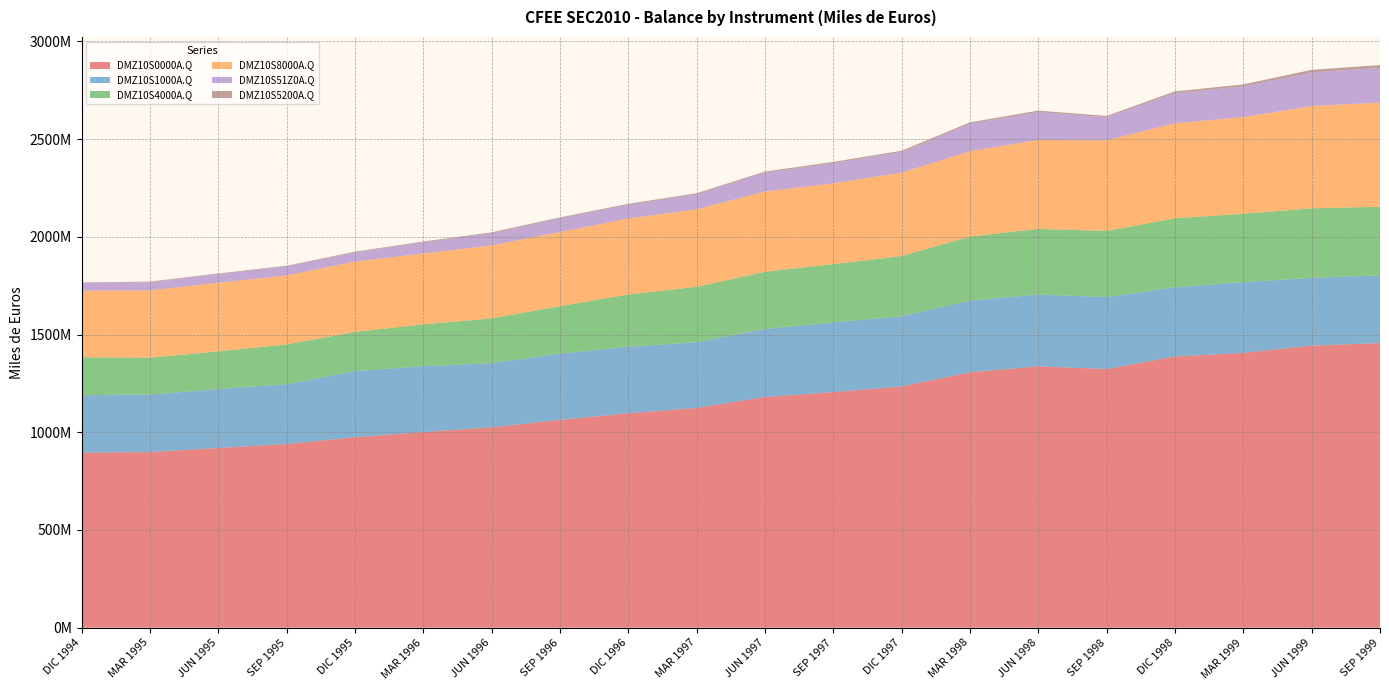

Reading right to left, list all the values displayed in this chart.

DMZ10S0000A.Q: 1456464754	1443555330	1406126051	1387998368	1323592534	1337350306	1306924024	1234681391	1205545690	1180399076	1124443608	1097357034	1063442549	1025476648	1000969653	974664505	939291201	919782842	898465758	896204599
DMZ10S1000A.Q: 347218915	346569754	361915924	353872370	368599085	367355447	367573708	358902786	356802193	348755333	336220615	340269574	339110946	328588115	336950714	338303651	306591967	301279364	294396501	293756078
DMZ10S4000A.Q: 350744871	355977907	350126115	353507961	337957823	336411407	327352570	308252979	298003475	292373512	283531237	267795363	242949732	228747931	214230391	200768594	203632891	192926938	188821721	193765881
DMZ10S8000A.Q: 532958651	523589865	494639350	486347066	464297721	454787434	436474743	426828613	413682088	410766998	396394176	389095445	379261650	373621871	362718096	359653474	353005732	350924471	344571196	341497683
DMZ10S51Z0A.Q: 177616783	172173022	157670588	154367672	117968987	143248269	140717028	105286633	103138110	96277698	77554600	69227409	70241407	62065321	57500011	47506004	46408730	44793549	41930700	39451732
DMZ10S5200A.Q: 14289818	13007564	9949672	8563348	6533474	7209998	6994871	6980128	6438619	5707634	5151826	5406225	4778256	4714451	3915122	3384465	3298613	3077645	2931483	2266944